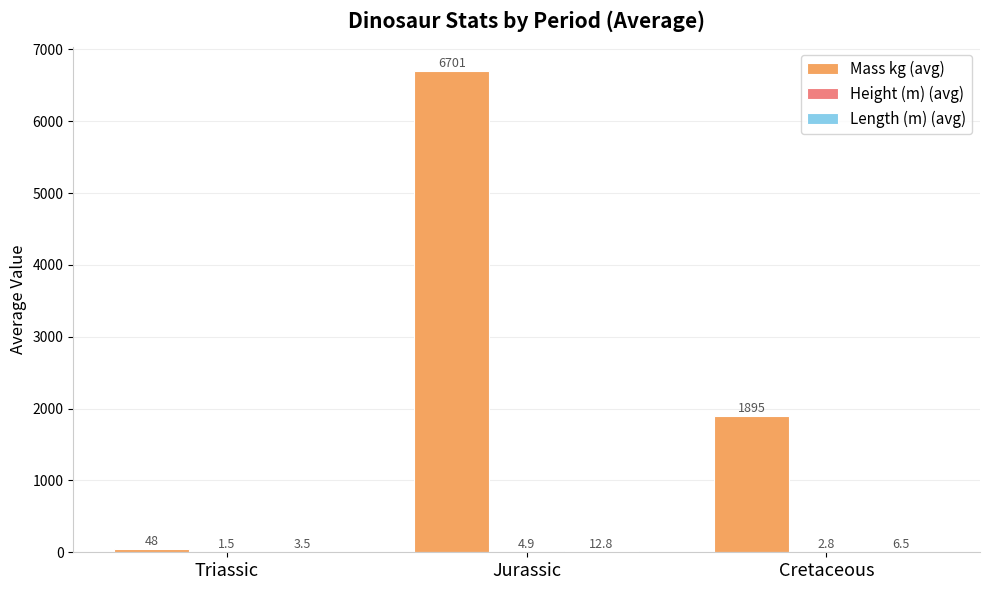

Which series has the largest total across all categories?

Mass kg (avg)